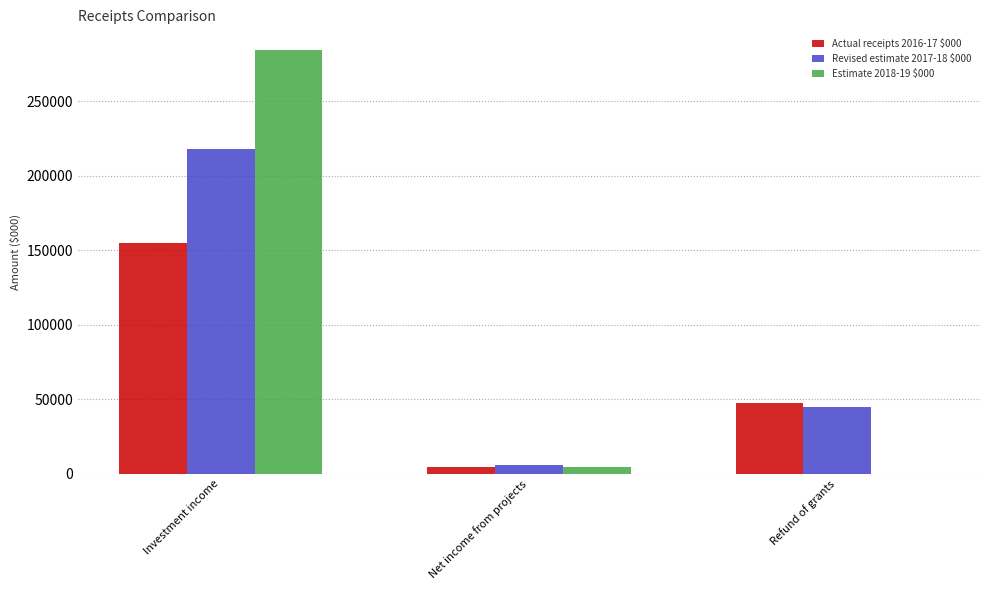

The value of Revised estimate 2017-18 $000 at Investment income is 88396. True or false?

False